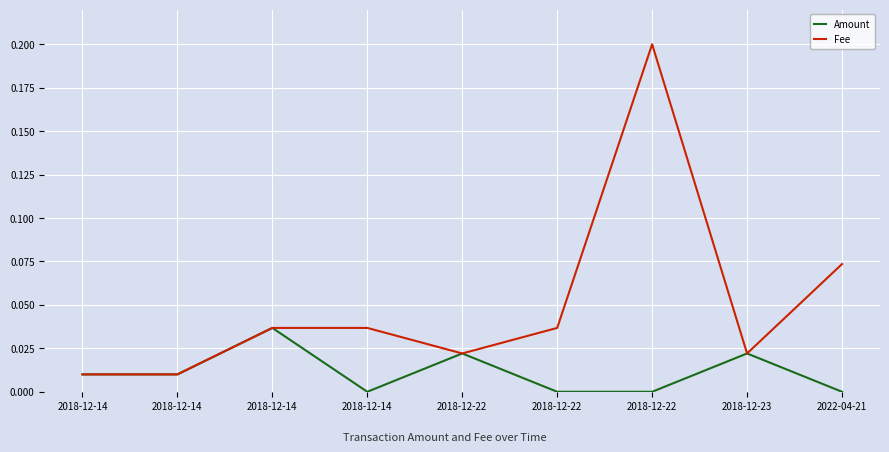

Count the number of data series in this chart.

2